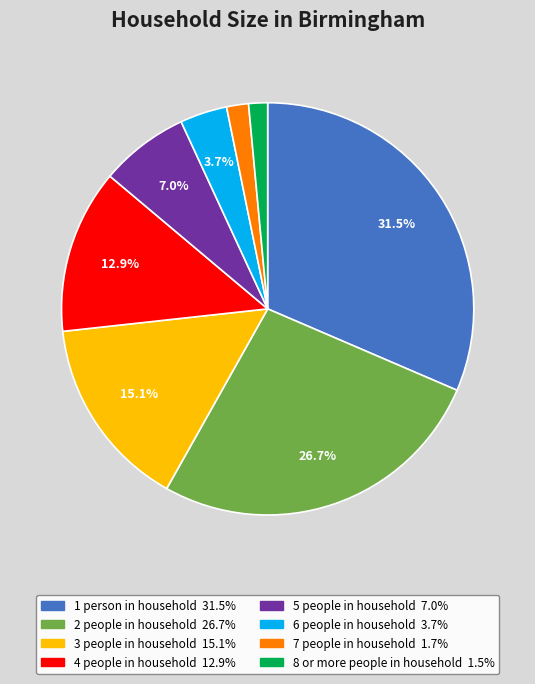

Which slice is the largest?

1 person in household